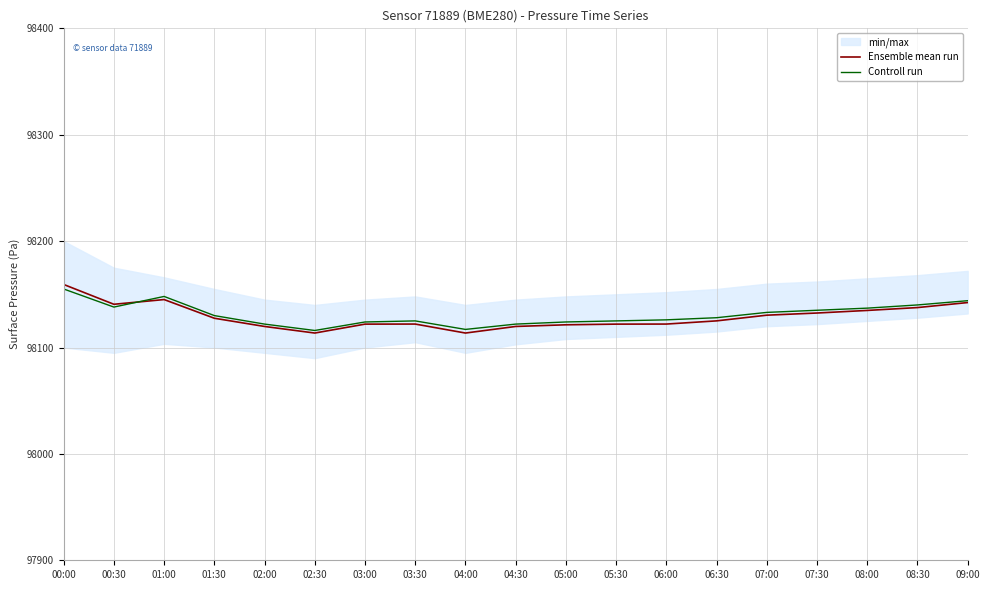

What is the sum of all Ensemble mean run values?

1864451.0